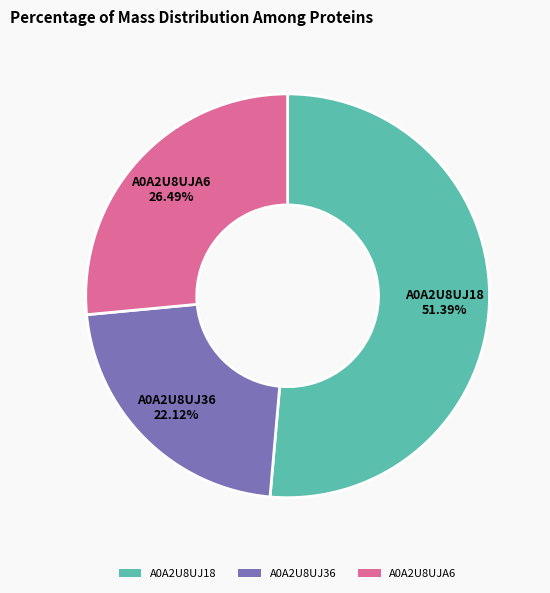

What is the majority slice?

A0A2U8UJ18